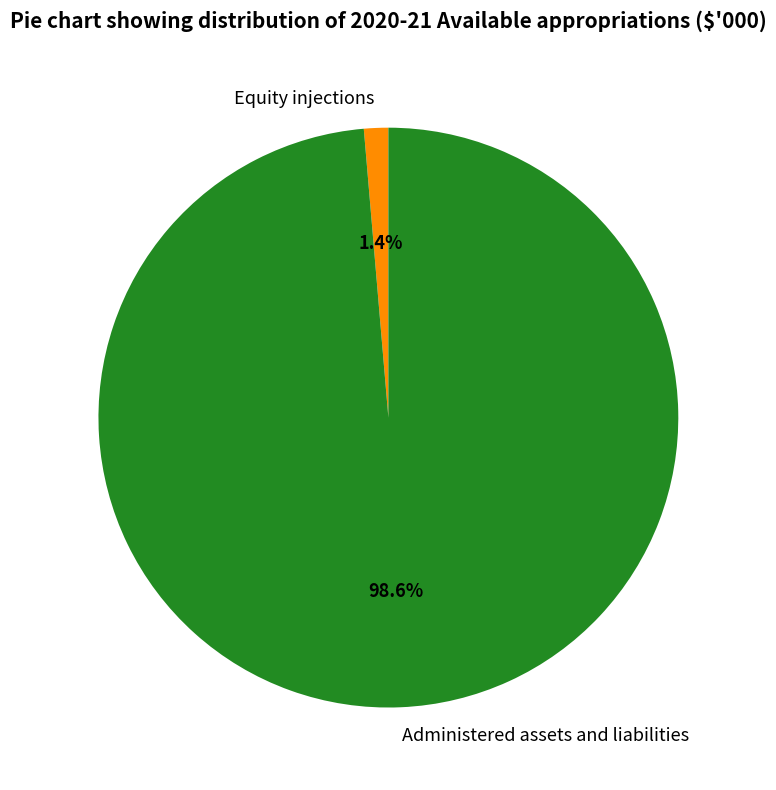

Is there a majority slice in this chart?

Yes